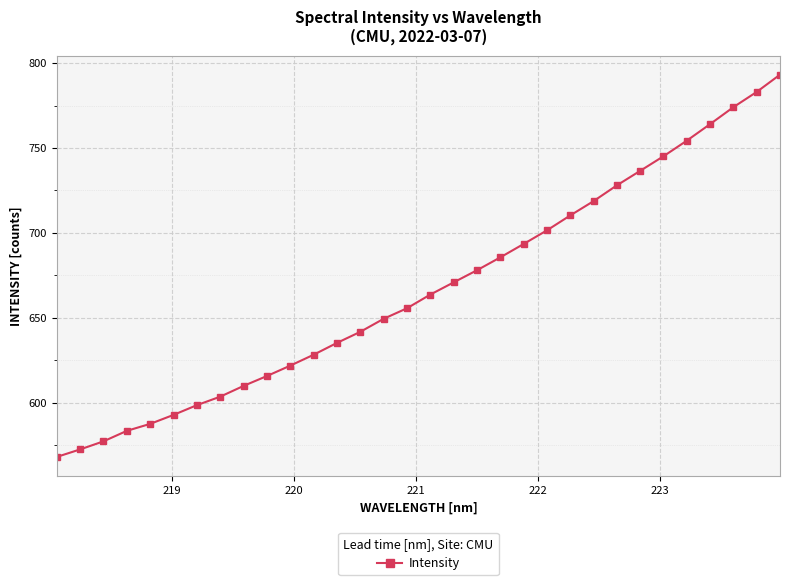

What is the difference between the maximum and minimum values?

225.2